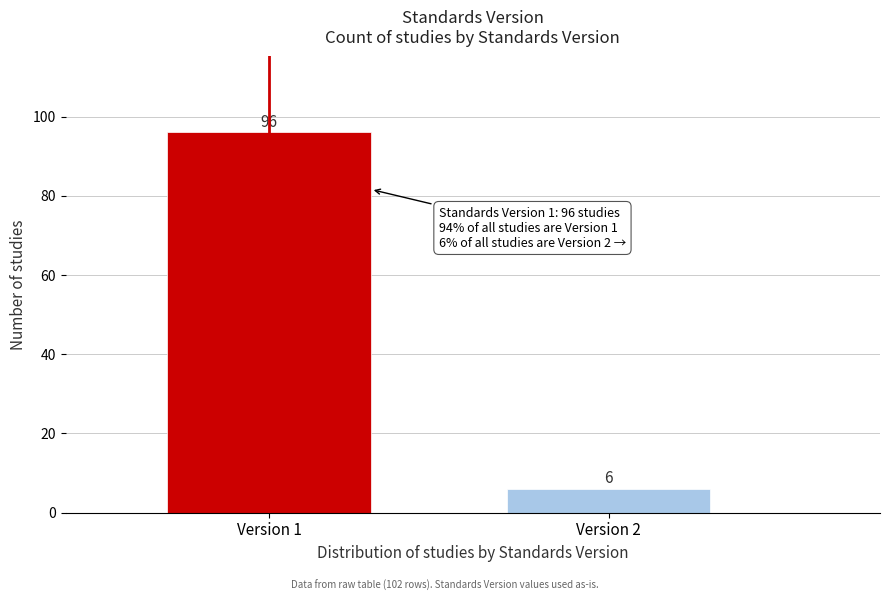

Reading left to right, extract all data points from this chart.

Version 1=96	Version 2=6